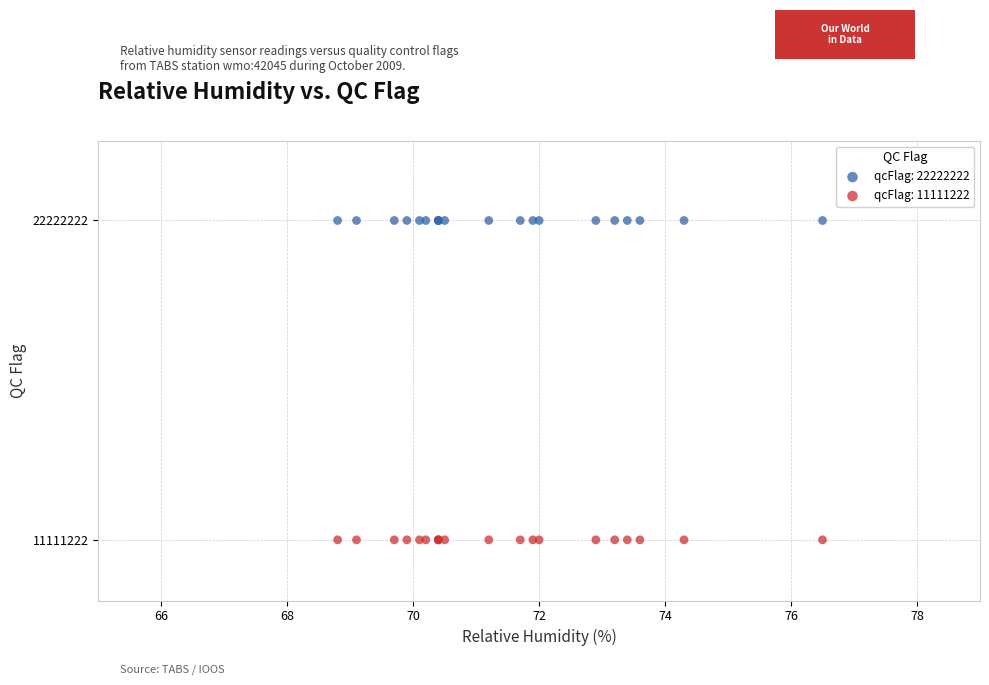

Which series reaches the maximum Y coordinate?

qcFlag: 22222222